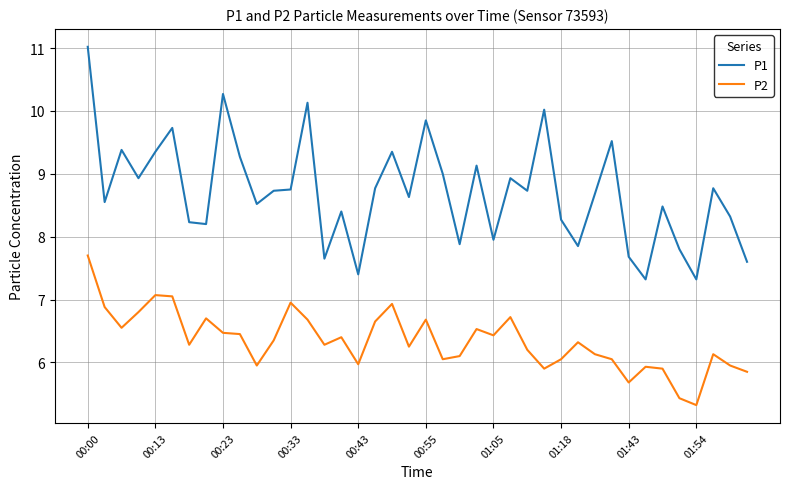

How many lines are shown in the chart?

2